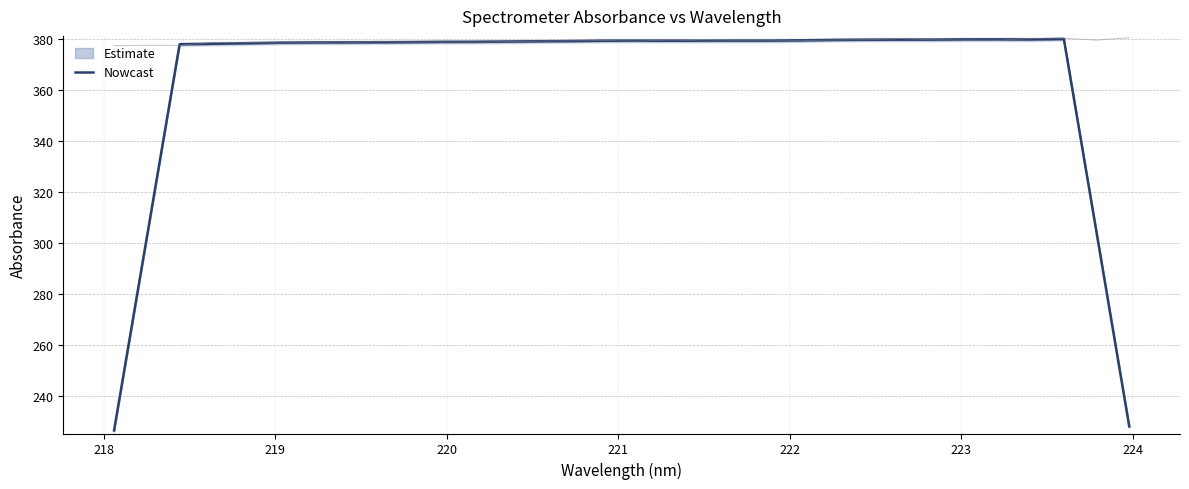

What is the highest value of the Nowcast series?

380.1